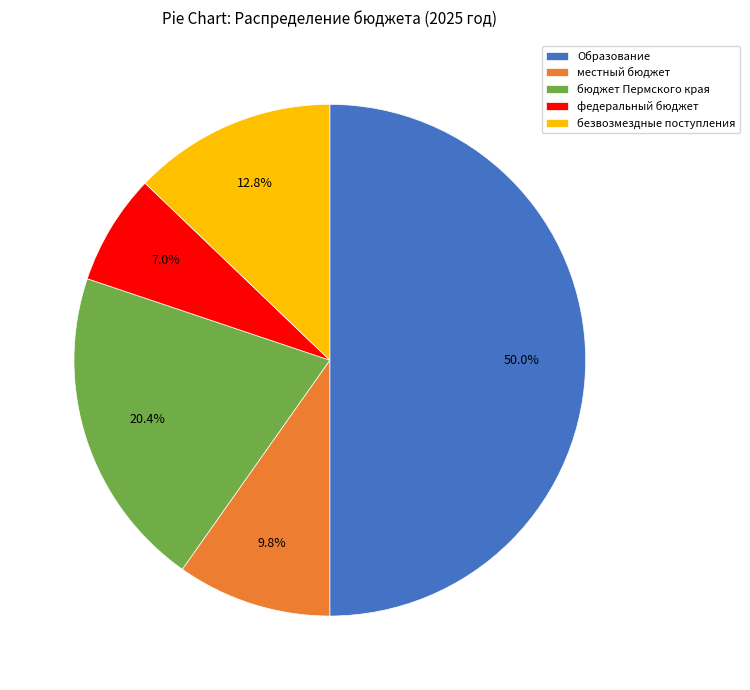

Is безвозмездные поступления the majority of the pie?

No